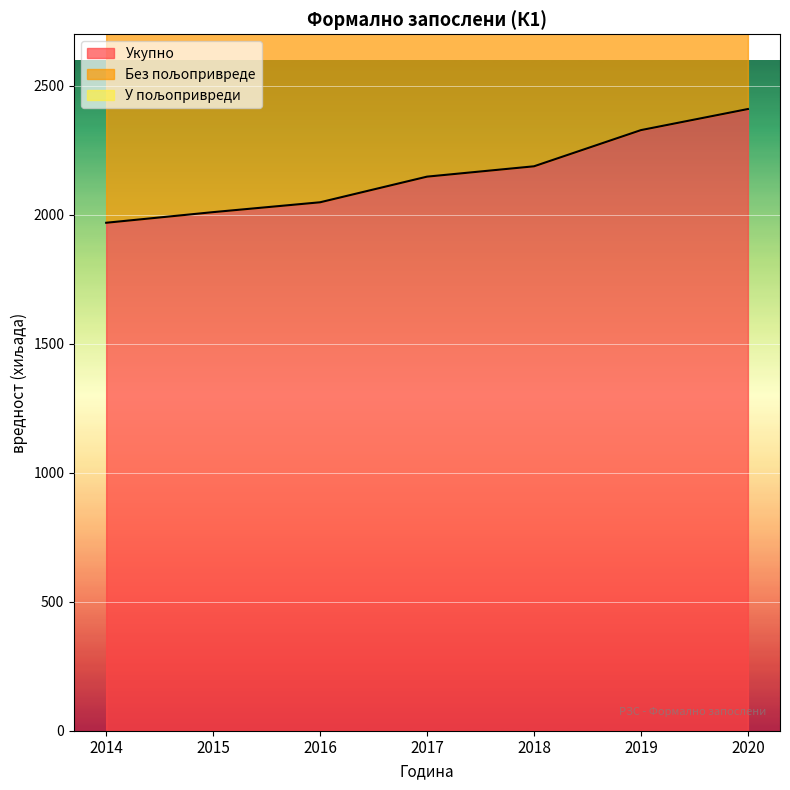

List the series in order of their peak value, highest first.

Без пољопривреде, Укупно